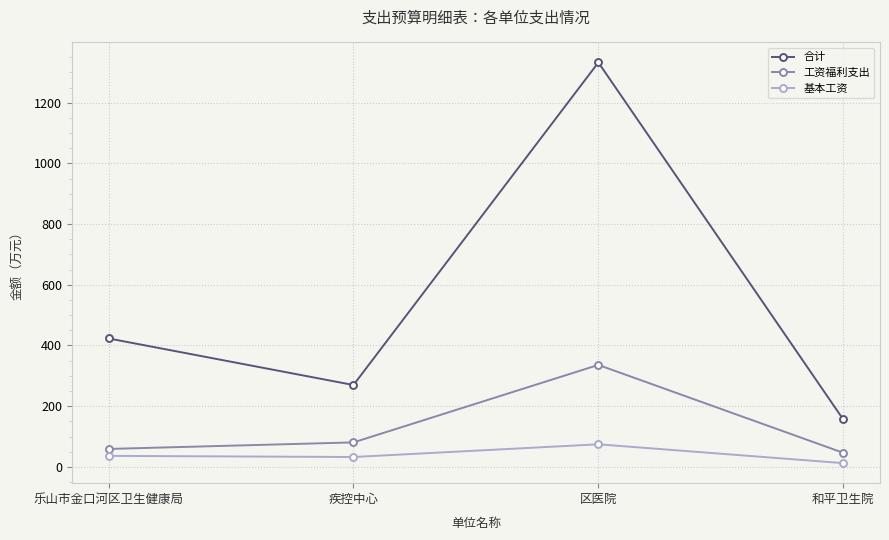

True or false: 基本工资 and 工资福利支出 cross at least once.

False